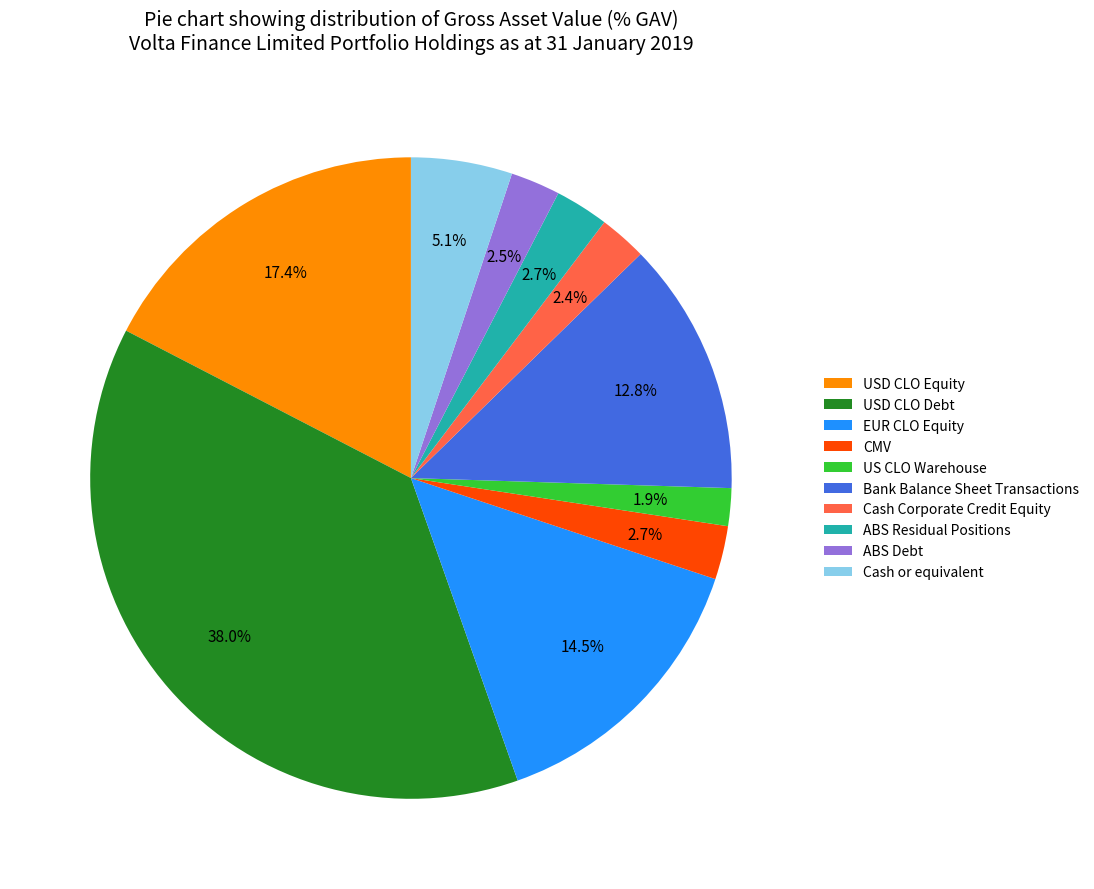

How many segments does this pie chart have?

10